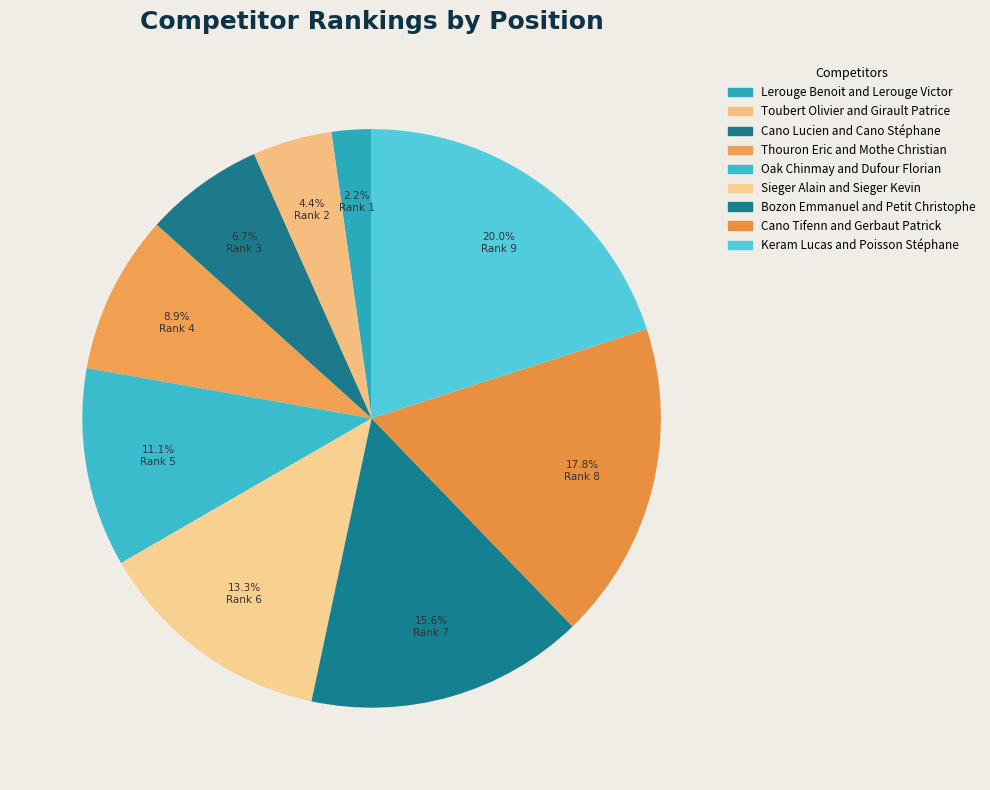

Approximately how many times larger is the value at Lerouge Benoit and Lerouge Victor compared to Sieger Alain and Sieger Kevin?

0.2